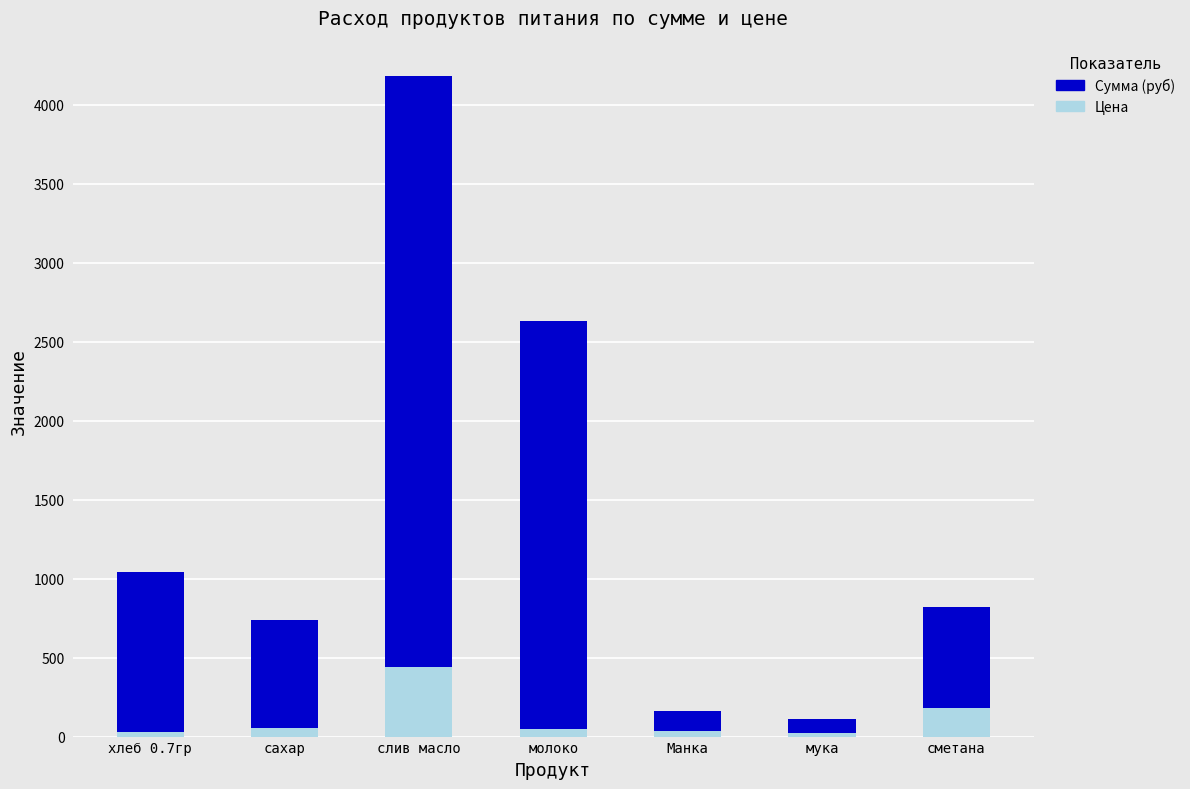

What is the difference between the second highest and minimum values in the Цена series?

156.0